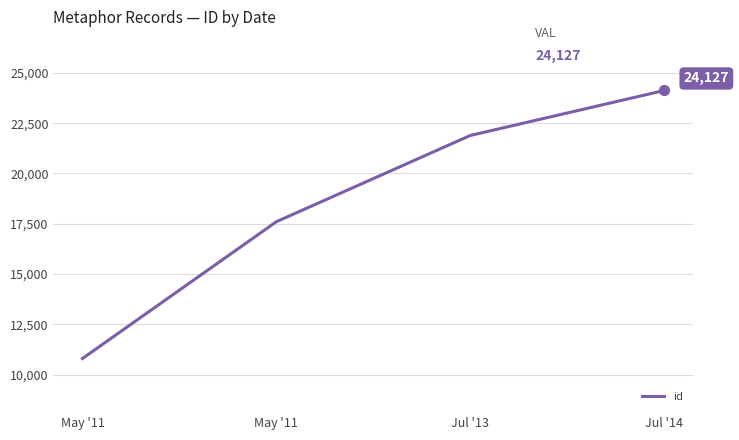

How many series are shown in this chart?

1